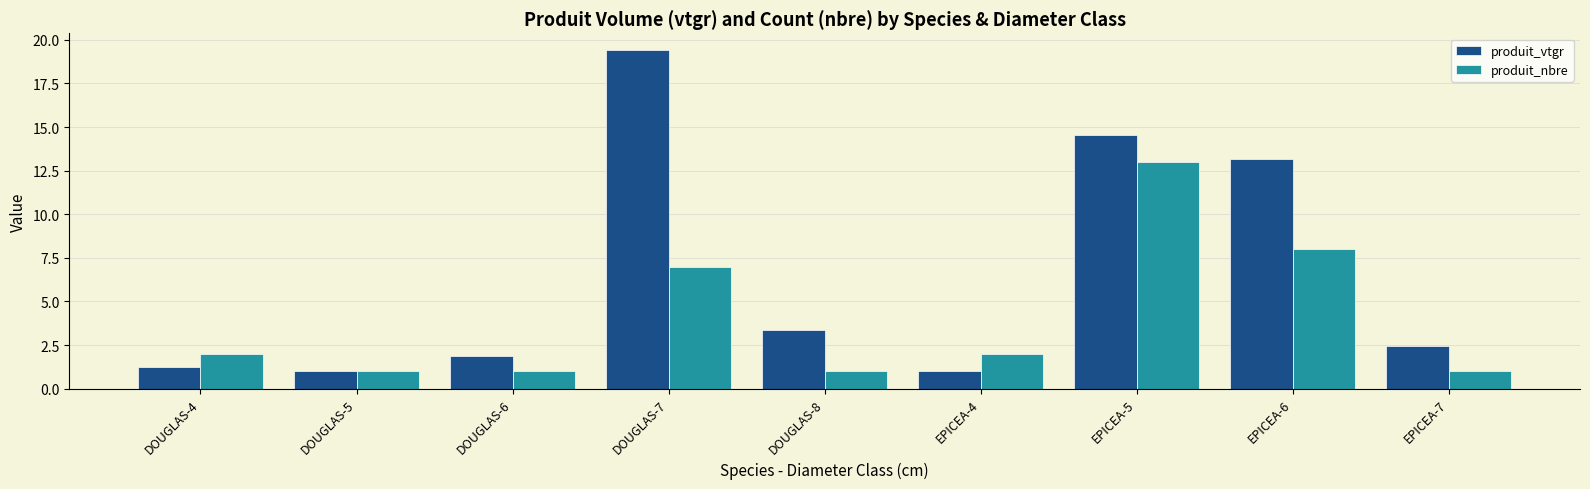

The produit_vtgr series shows 5.5 at DOUGLAS-8. True or false?

False